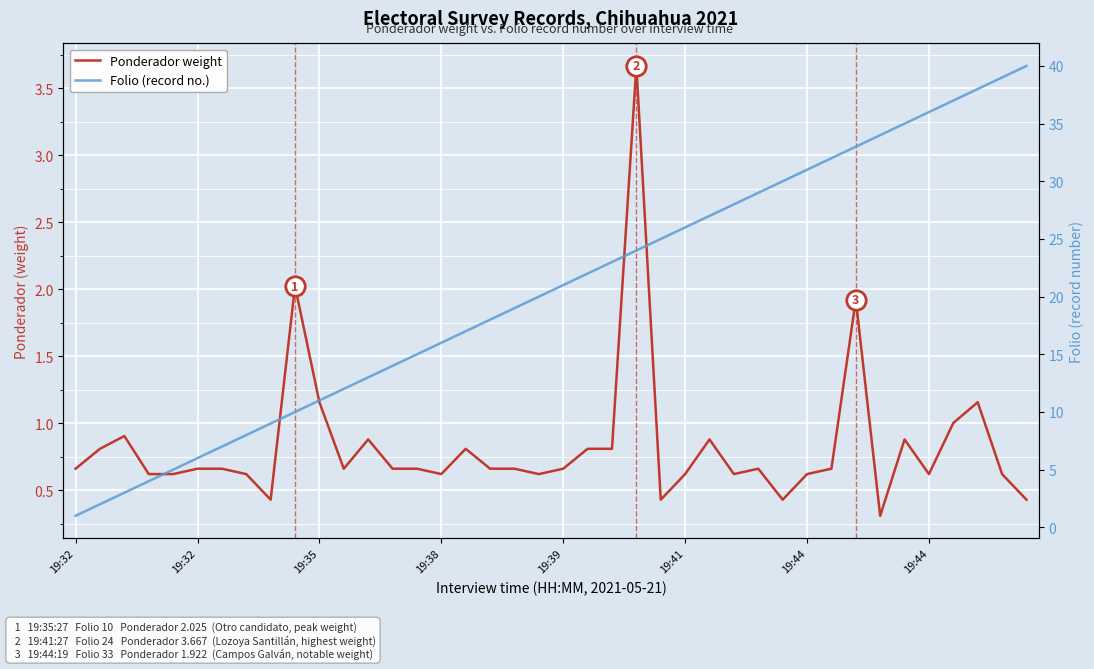

Which series has the widest spread of values?

Folio (record no.)